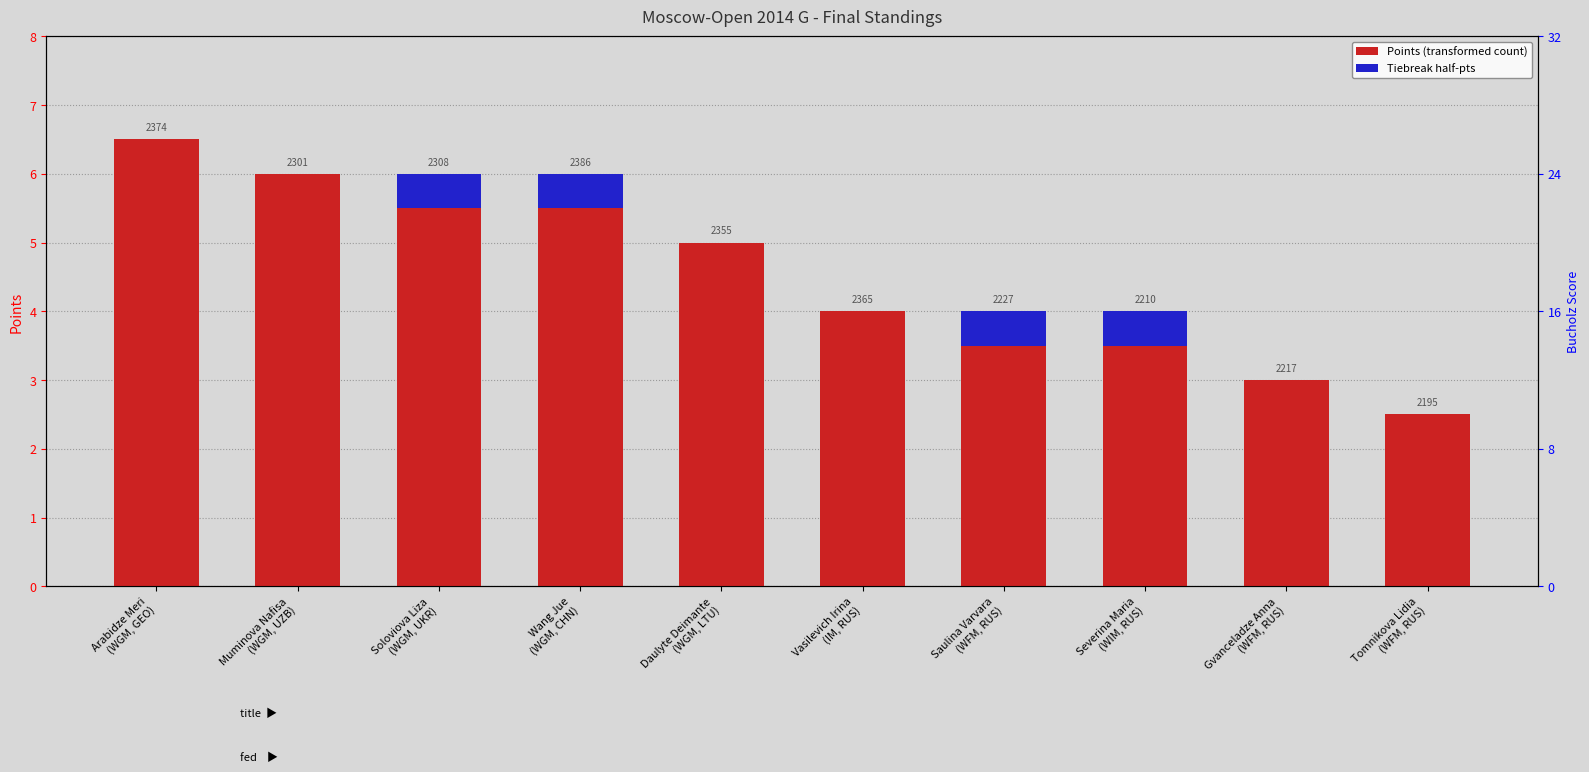

What is the greatest value displayed?

6.5